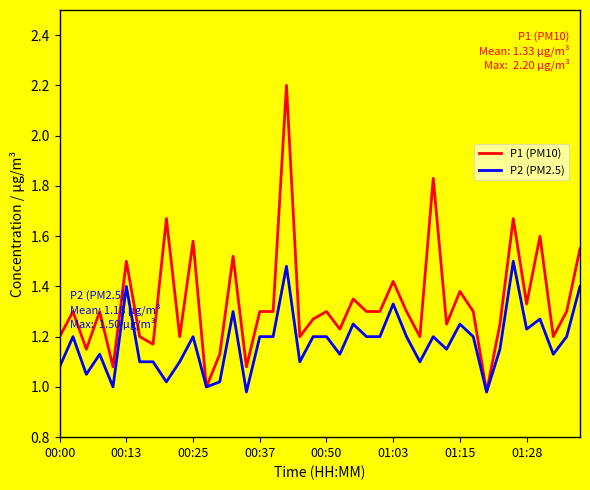

What are all the series names shown in the legend?

P1 (PM10), P2 (PM2.5)